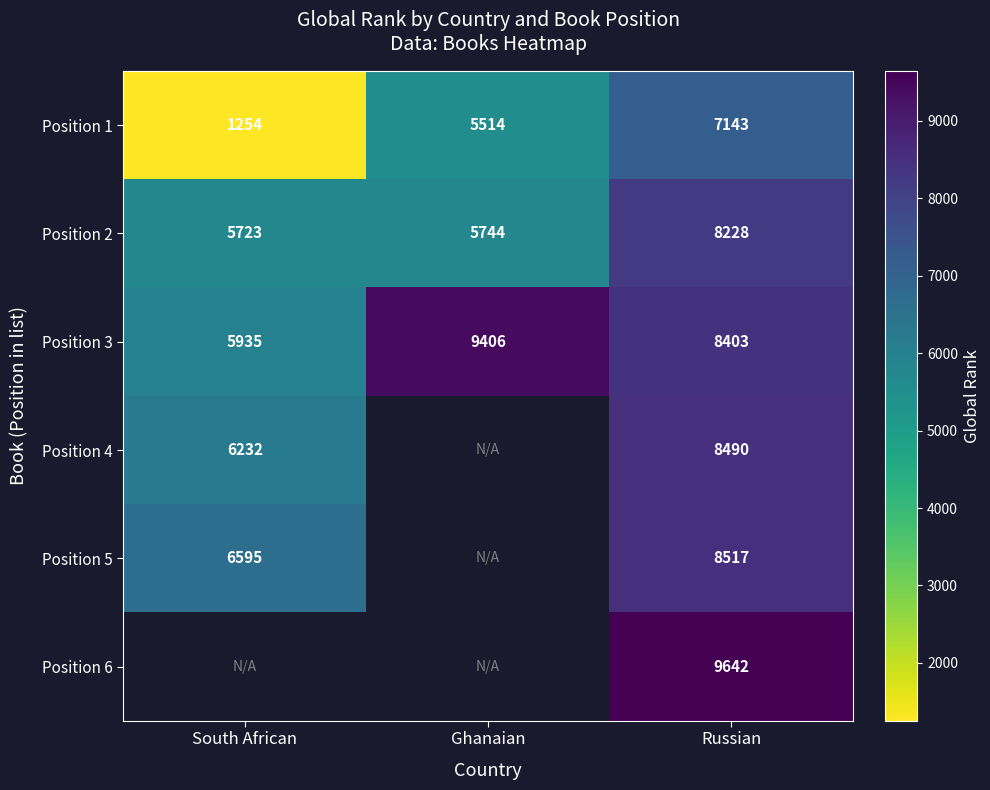

List the labels in order of Position 2 value, largest first.

Russian, Ghanaian, South African